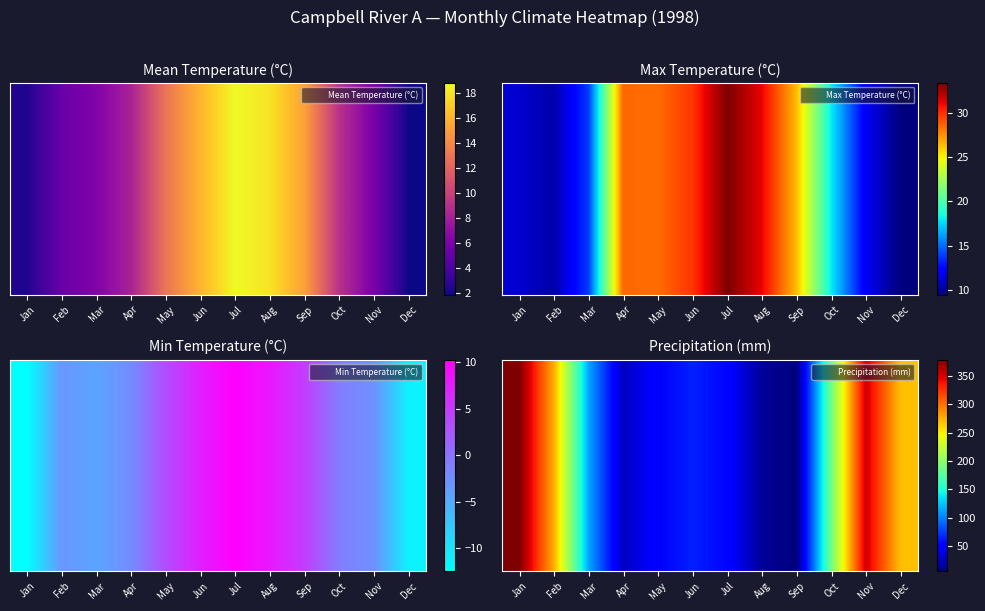

Which has a higher value, Oct or Mar?

Oct